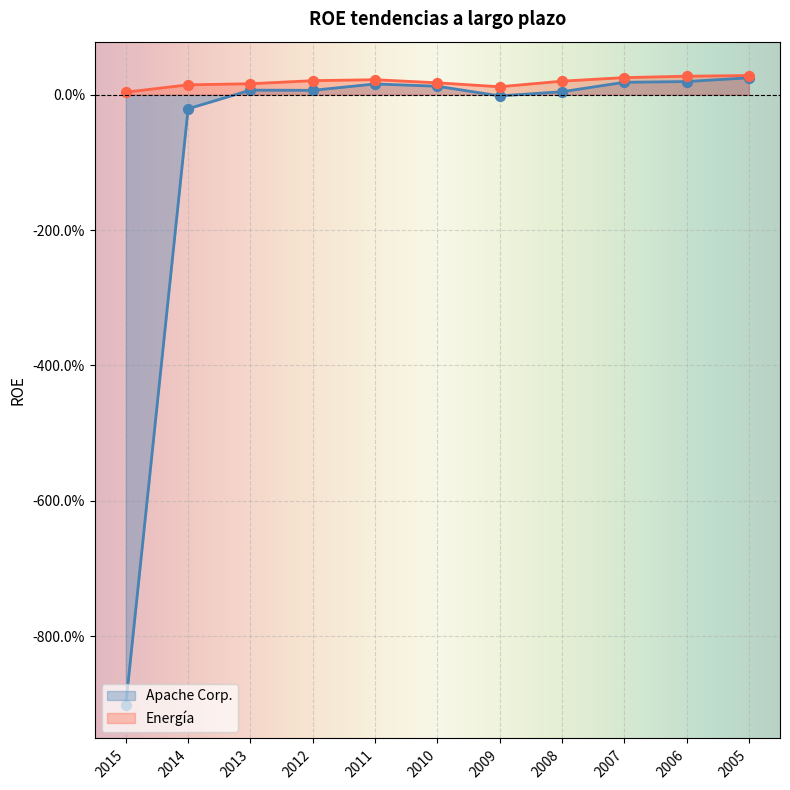

Which series reaches the maximum Y coordinate?

Energía